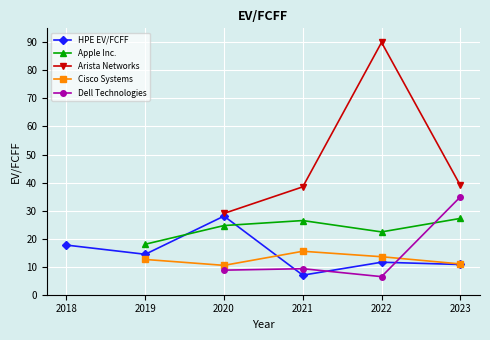

The Cisco Systems series shows 11.0 at 2023. True or false?

True